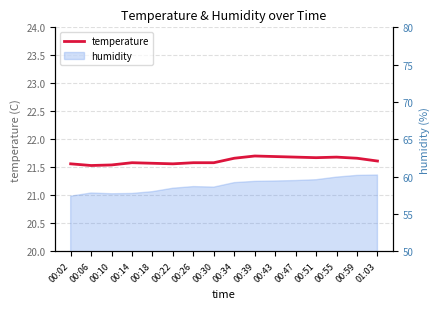

Where is the first local maximum?

00:14